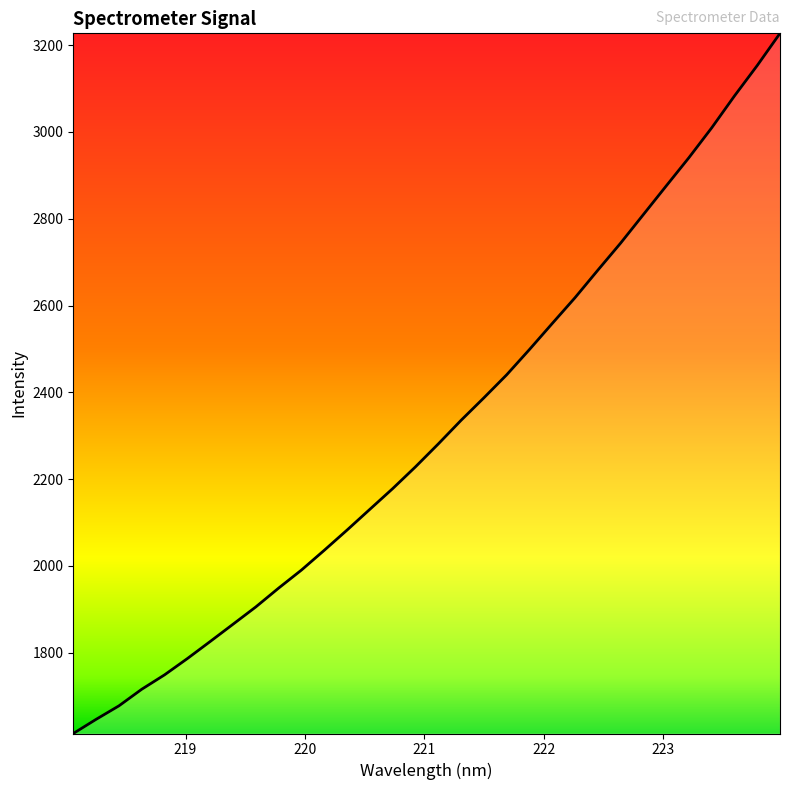

What is the difference between the maximum and minimum values?

1613.3